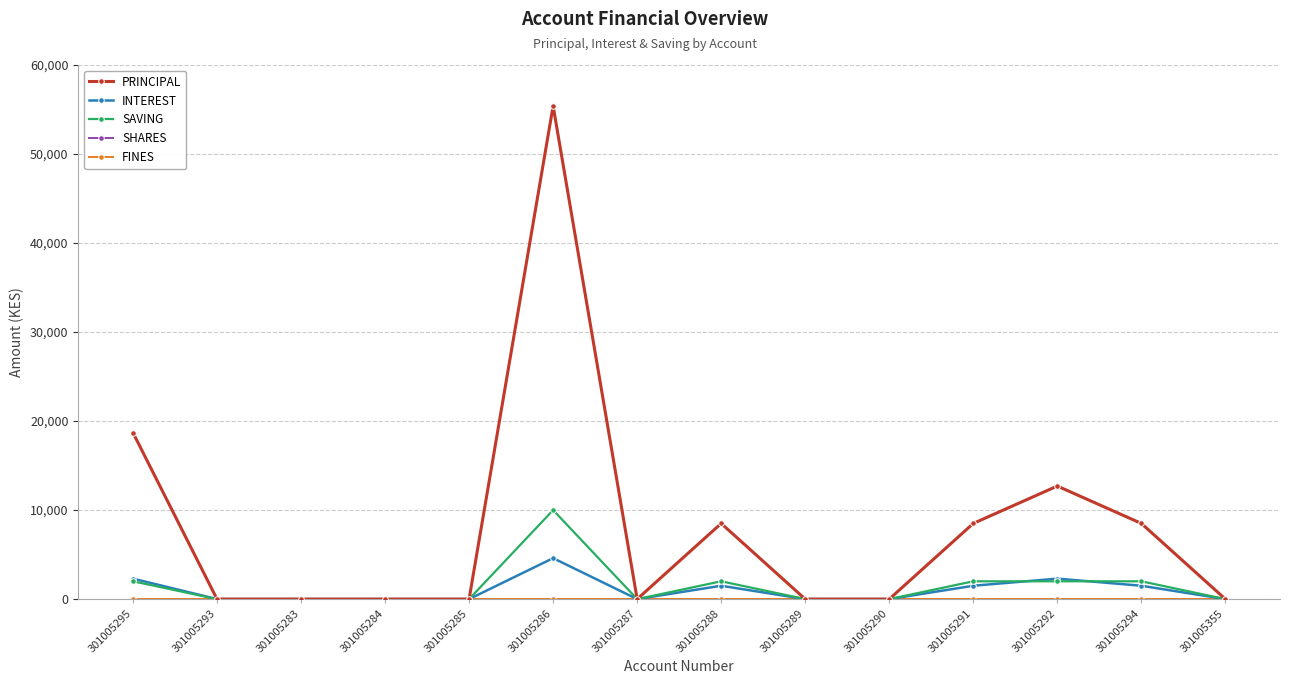

Where do INTEREST and SAVING first cross each other?

301005291 and 301005292